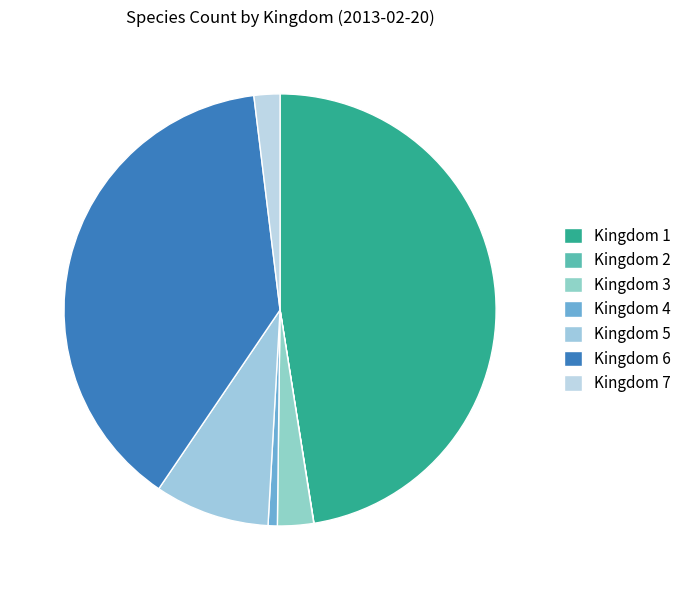

How many slices are in this pie chart?

7